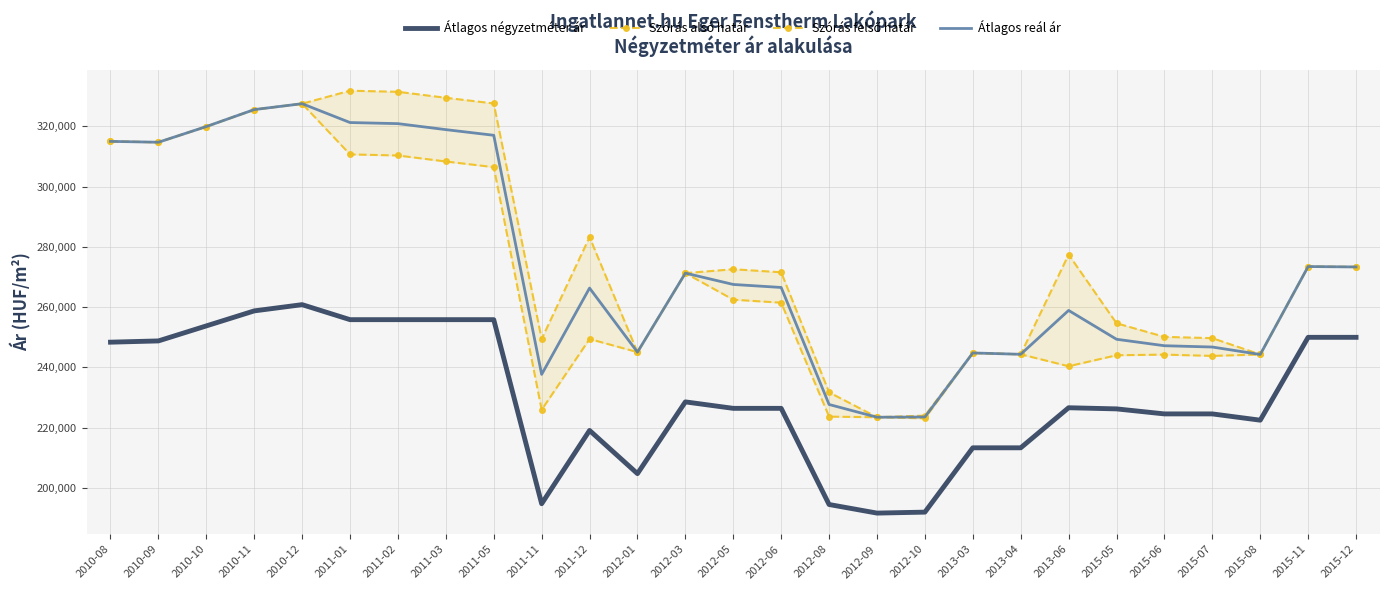

What is the label of the 5th point from the left?

2010-12